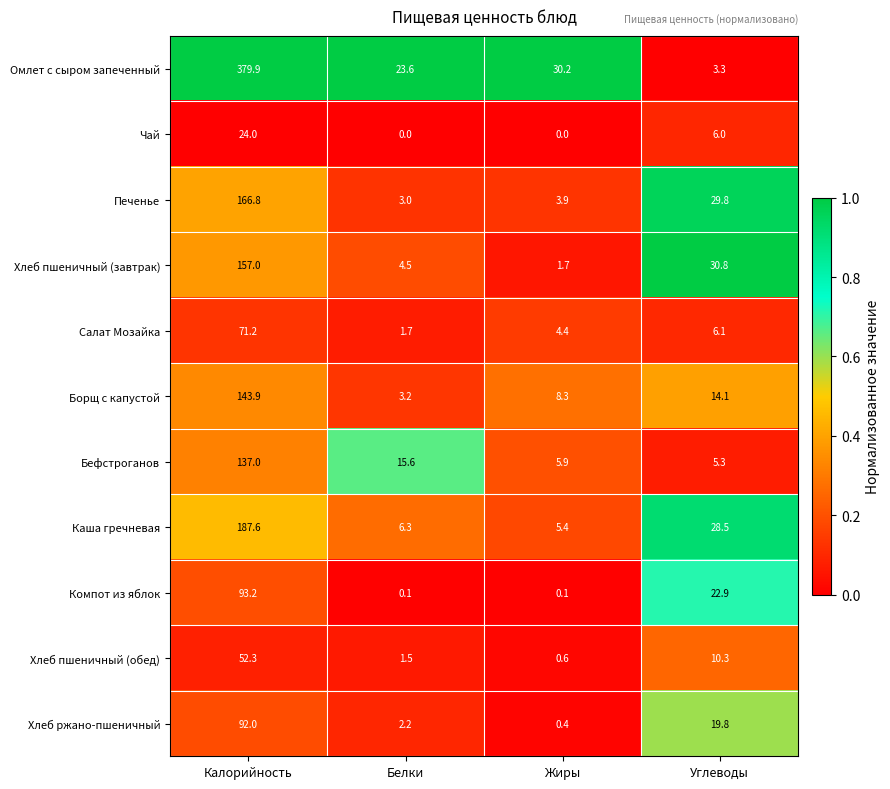

What is the difference between the Печенье values at Углеводы and Калорийность?

137.0